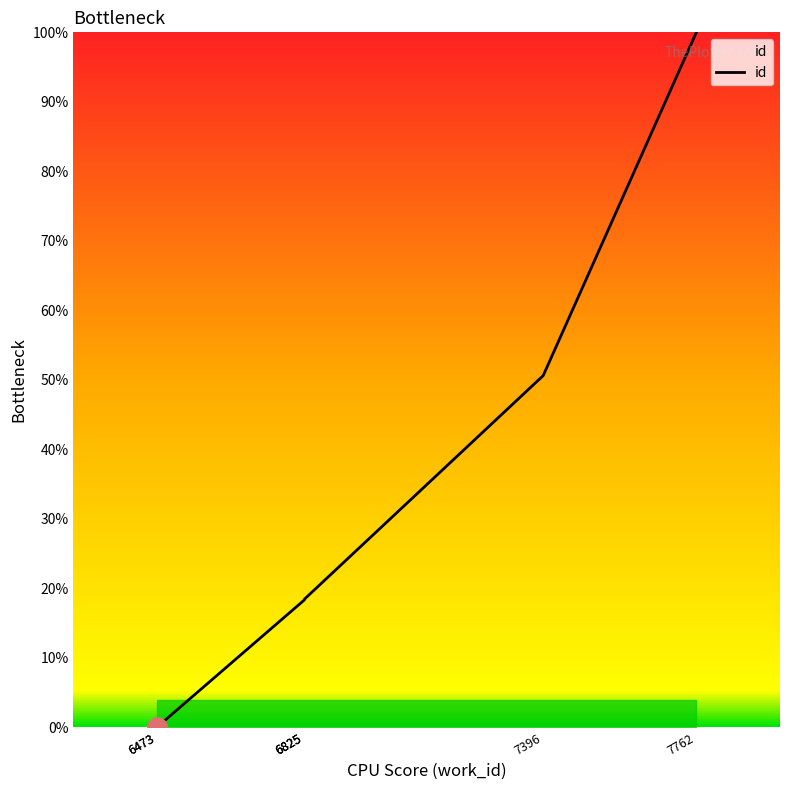

True or false: the data shows 18.3 at 6825.

True